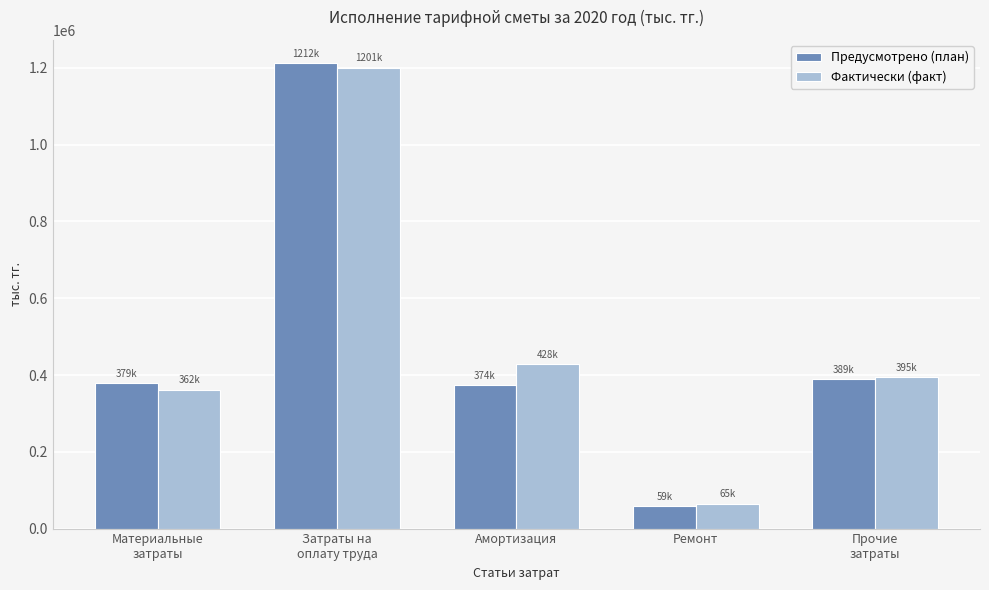

Where is Предусмотрено (план) nearest to the value 635507?

Прочие
затраты